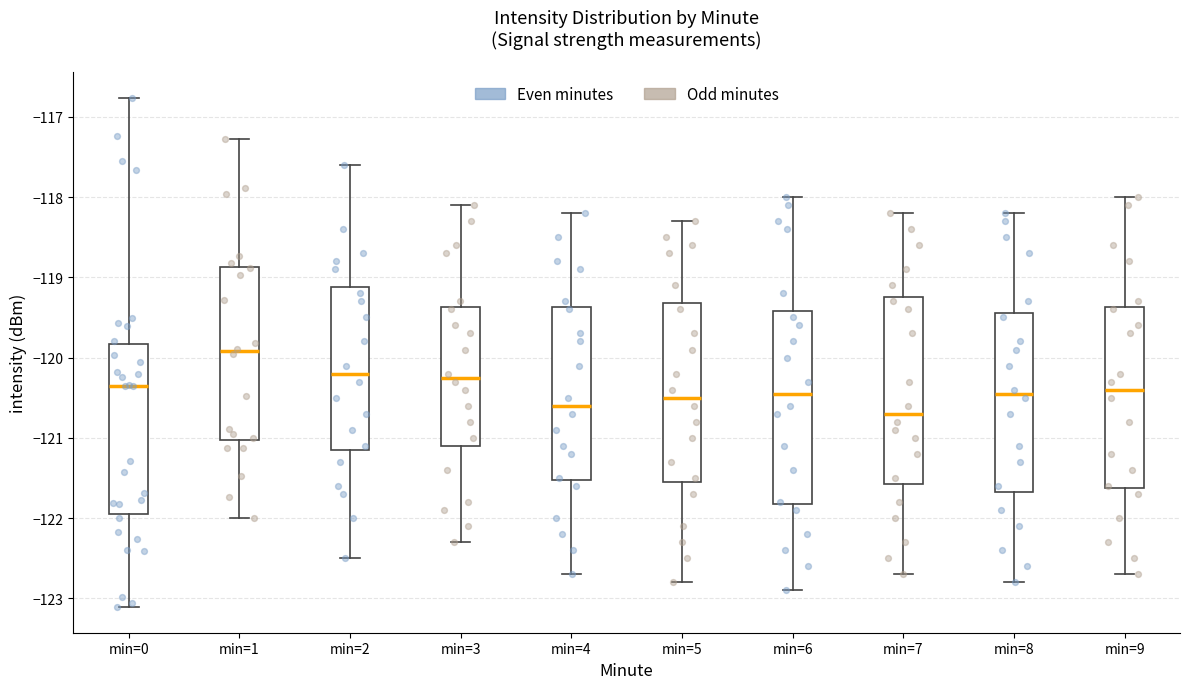

Reading left to right, read every box against the y-axis: the position of its median line, the range the box covers, and the ends of its whiskers. The values are not printed on the chart, so give them approximately, as read against the axis.

min=0: median -120.4, box -122.0 to -119.8, whiskers -123.1 to -116.8
min=1: median -119.9, box -121.0 to -118.9, whiskers -122.0 to -117.3
min=2: median -120.2, box -121.1 to -119.1, whiskers -122.5 to -117.6
min=3: median -120.2, box -121.1 to -119.4, whiskers -122.3 to -118.1
min=4: median -120.6, box -121.5 to -119.4, whiskers -122.7 to -118.2
min=5: median -120.5, box -121.5 to -119.3, whiskers -122.8 to -118.3
min=6: median -120.4, box -121.8 to -119.4, whiskers -122.9 to -118.0
min=7: median -120.7, box -121.6 to -119.2, whiskers -122.7 to -118.2
min=8: median -120.4, box -121.7 to -119.4, whiskers -122.8 to -118.2
min=9: median -120.4, box -121.6 to -119.4, whiskers -122.7 to -118.0